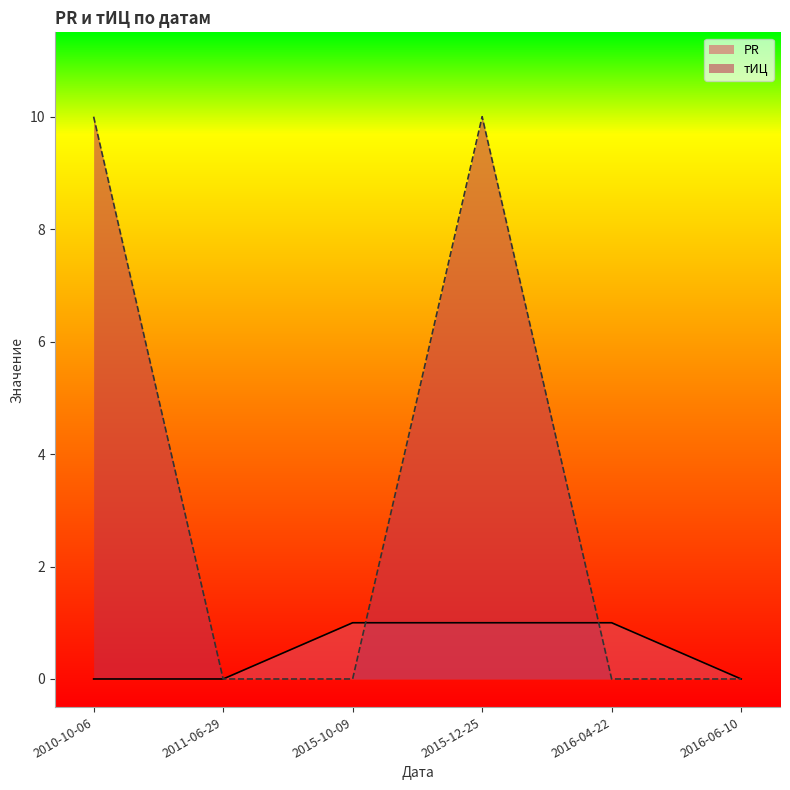

What is the label of the 4th point from the right?

2015-10-09